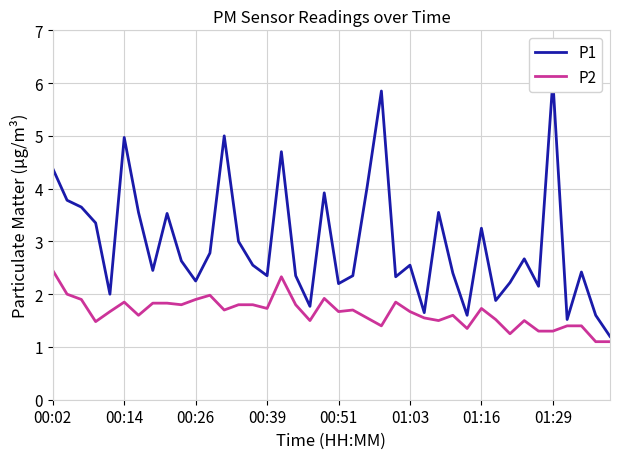

Between 39 and 19, which is larger?

19